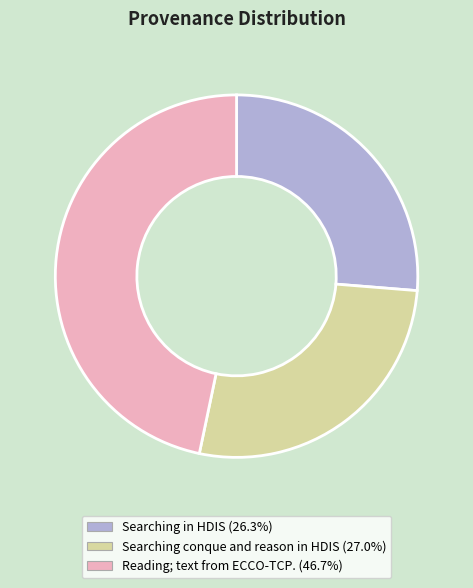

Is it true that Reading; text from ECCO-TCP. is 62% of the pie?

False